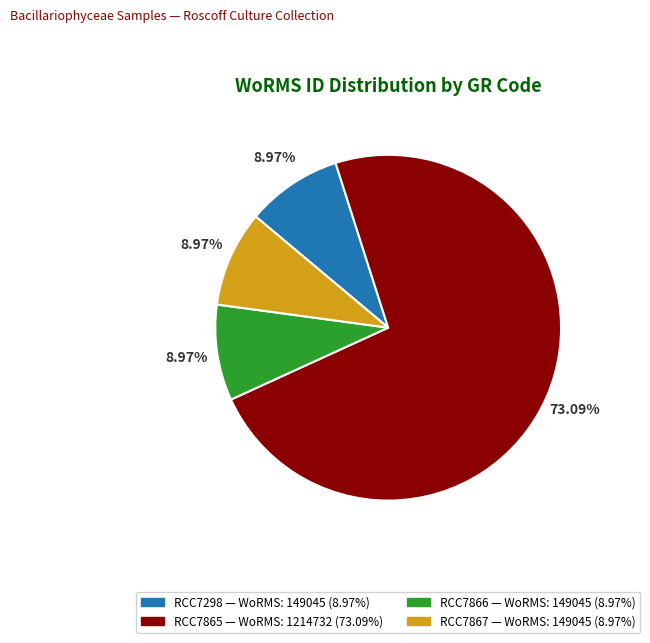

How many segments does this pie chart have?

4